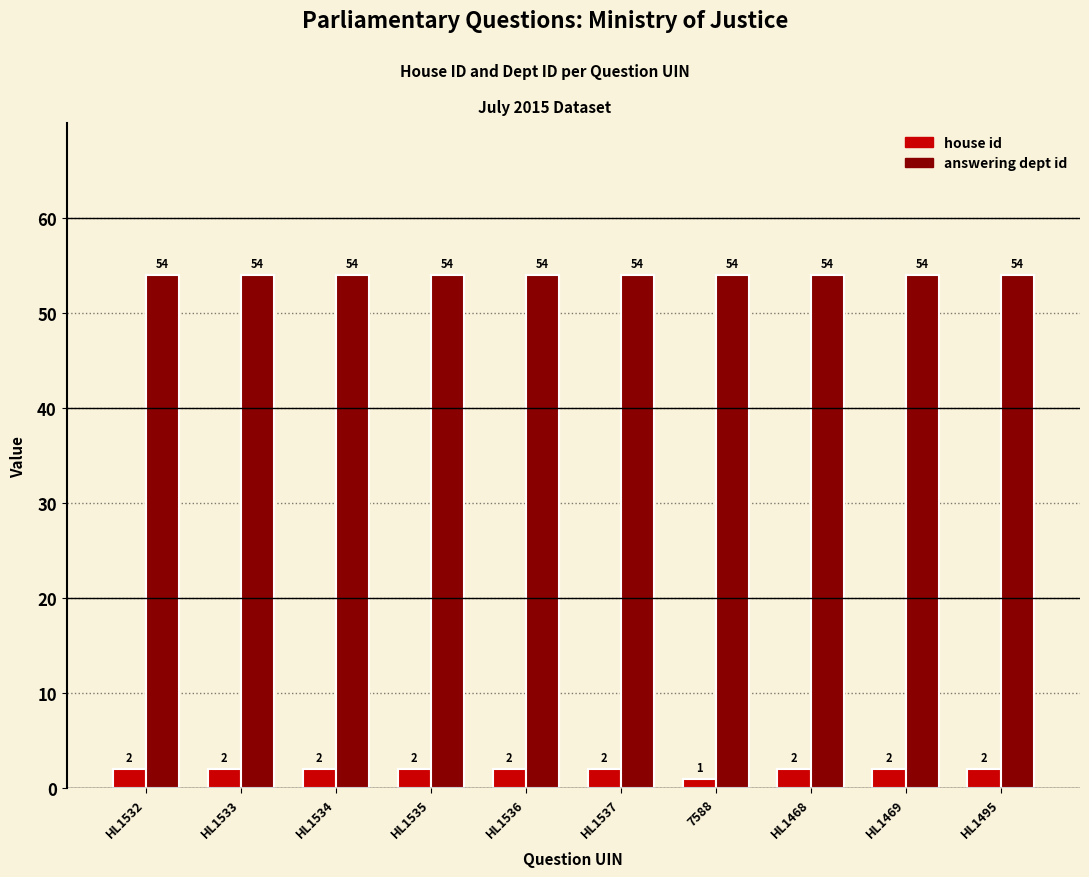

What is the difference between the highest and lowest values at HL1536?

52